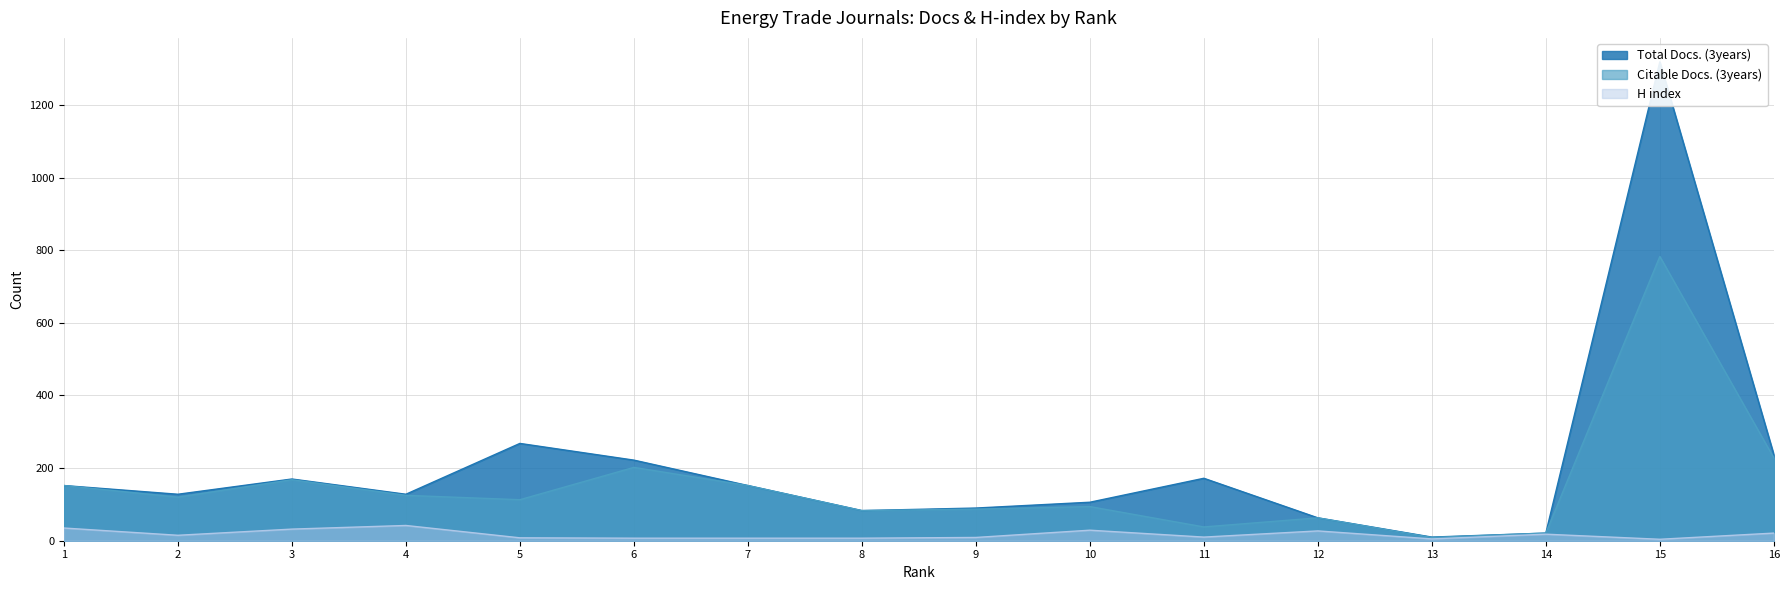

Which series changed the most between 8 and 15?

Total Docs. (3years)